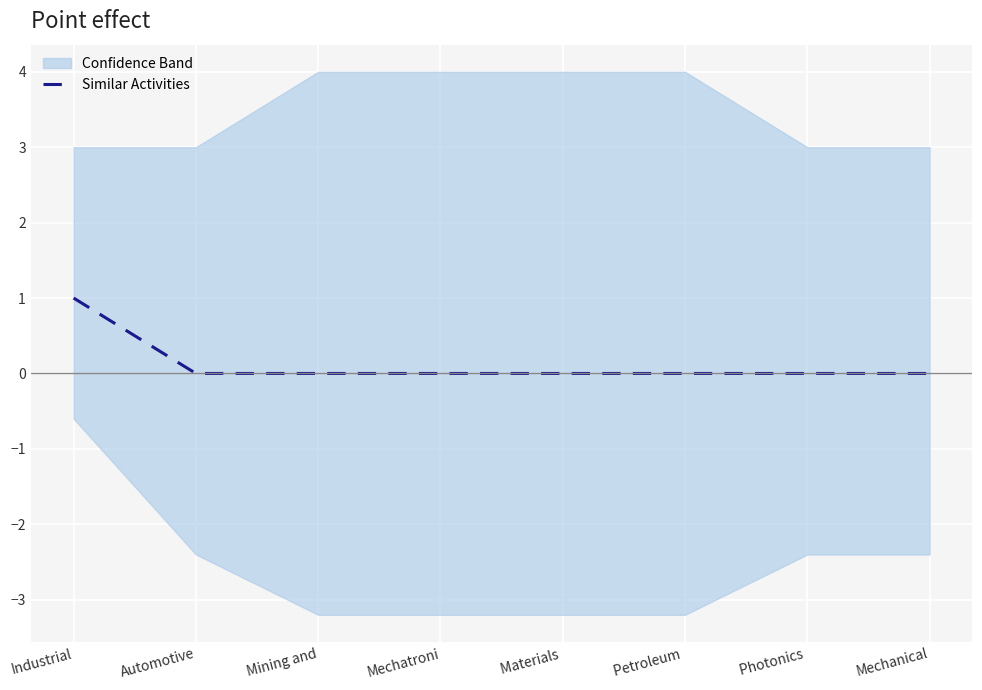

Is it true that the value at Materials  is 1?

False